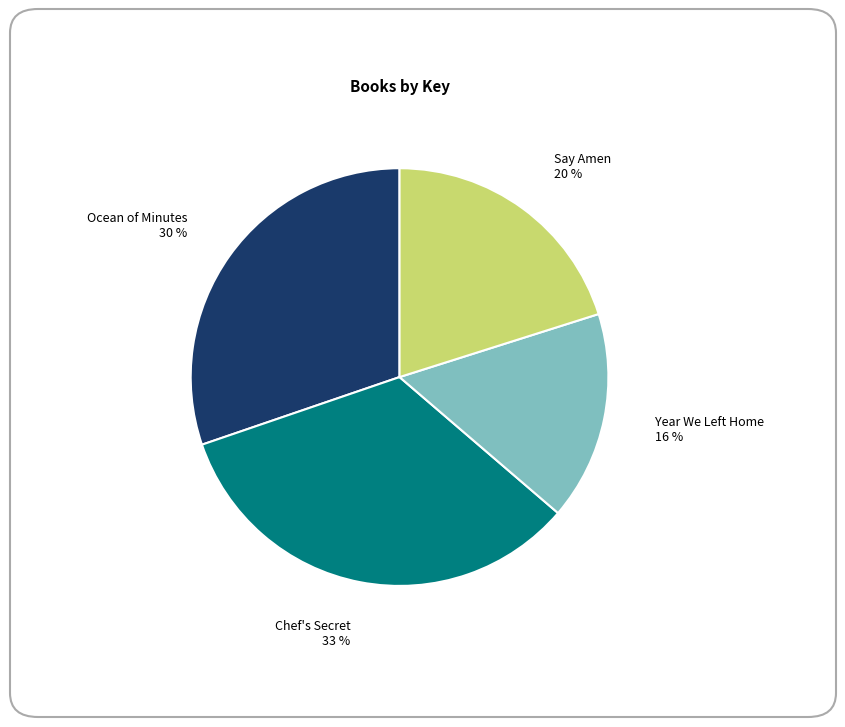

Rank the categories by value from highest to lowest.

Chef's Secret, Ocean of Minutes, Say Amen, Year We Left Home